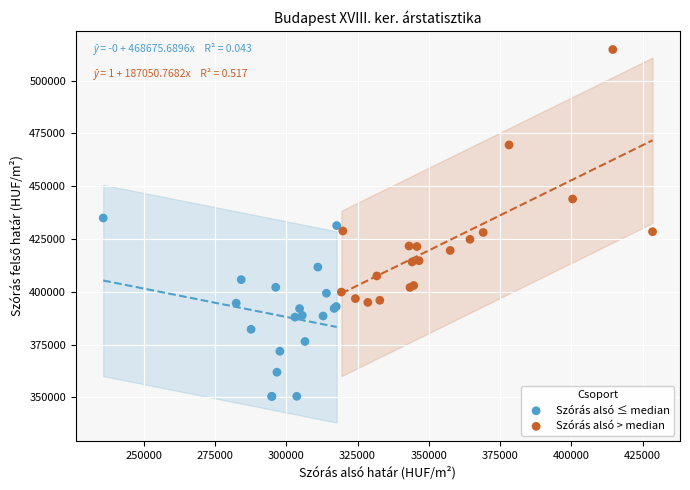

What are all the series names shown in the legend?

Szórás alsó ≤ median, Szórás alsó > median